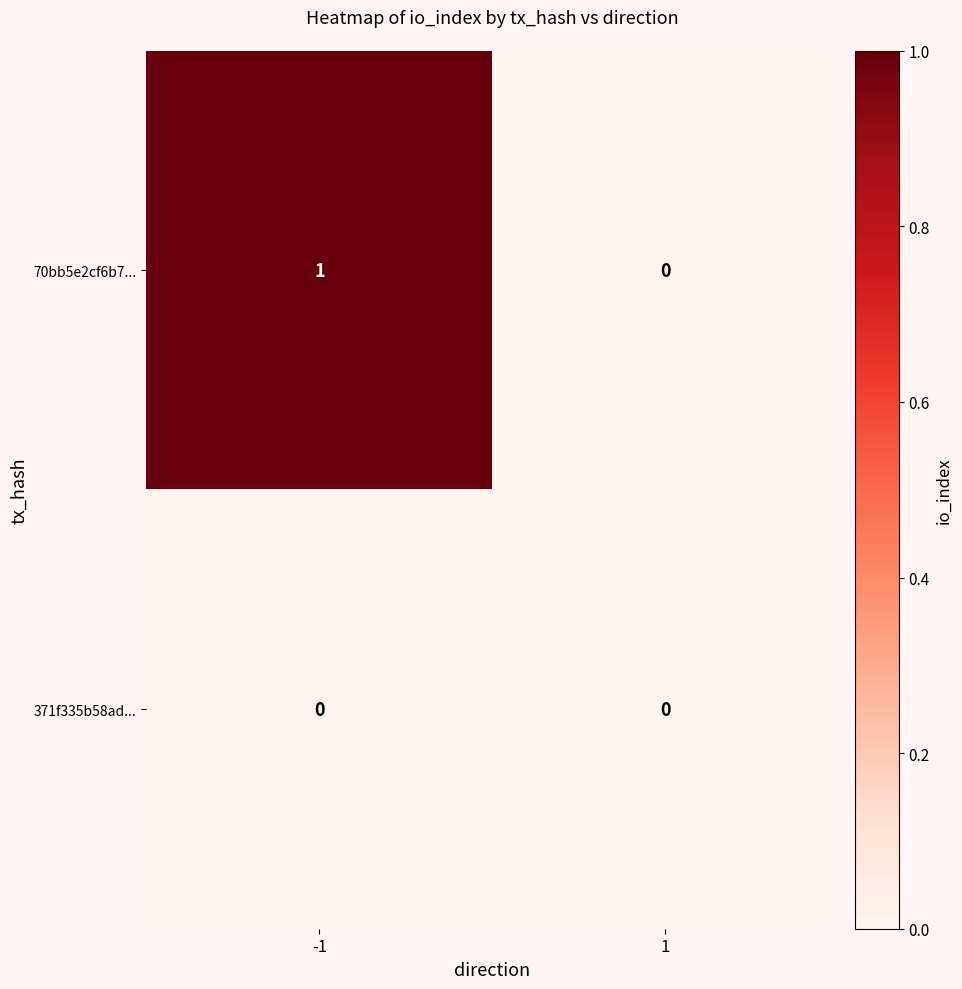

At which category is the sum across all series the highest?

-1